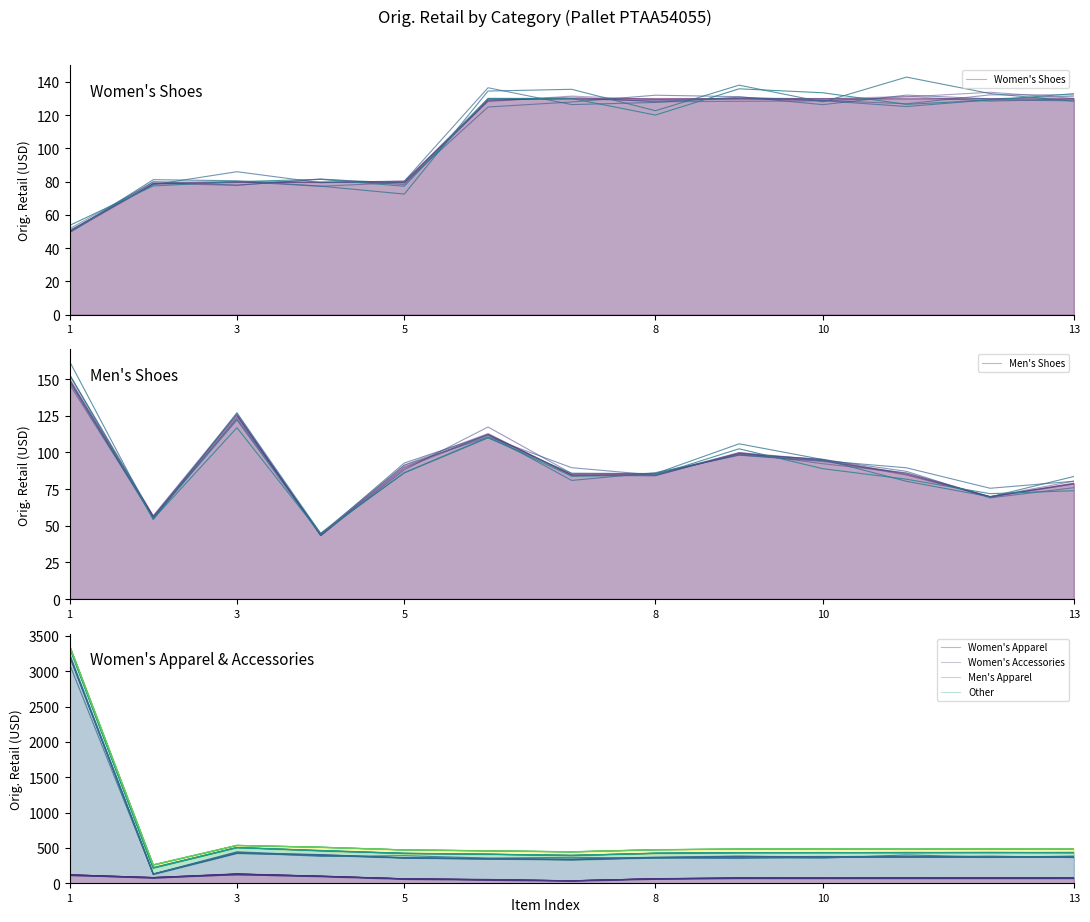

Does the chart have visible grid lines?

No